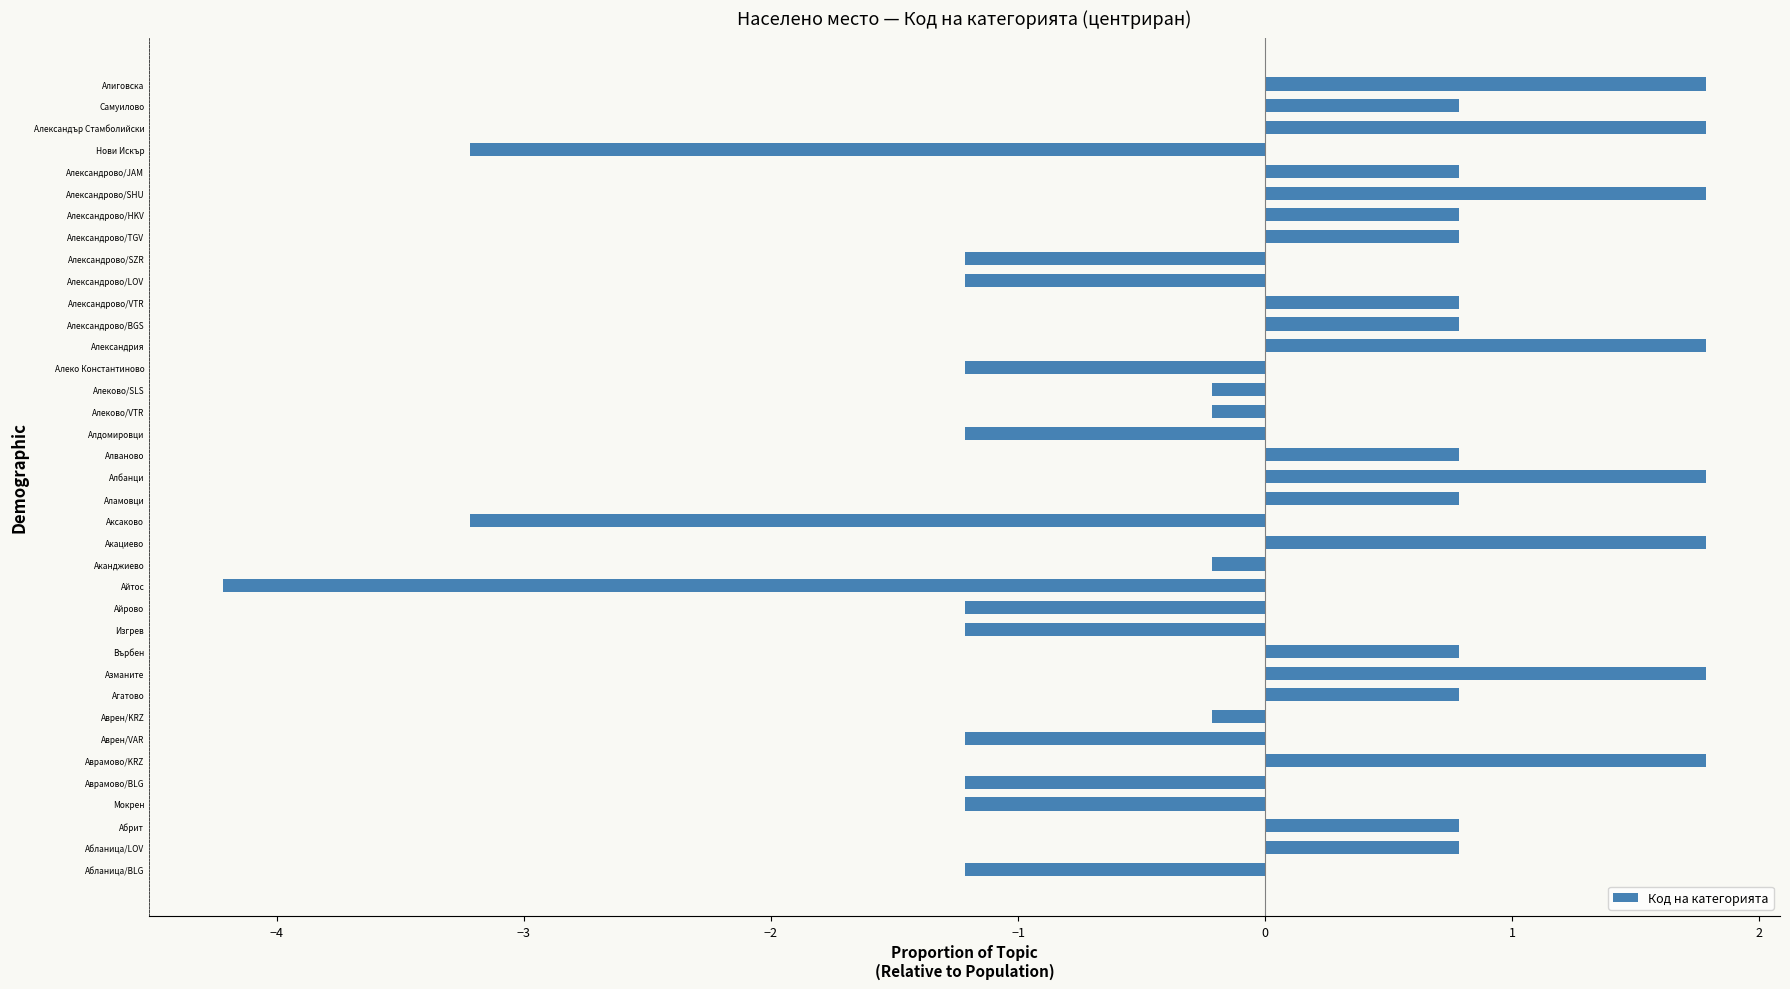

How many data points are less than 0?

17